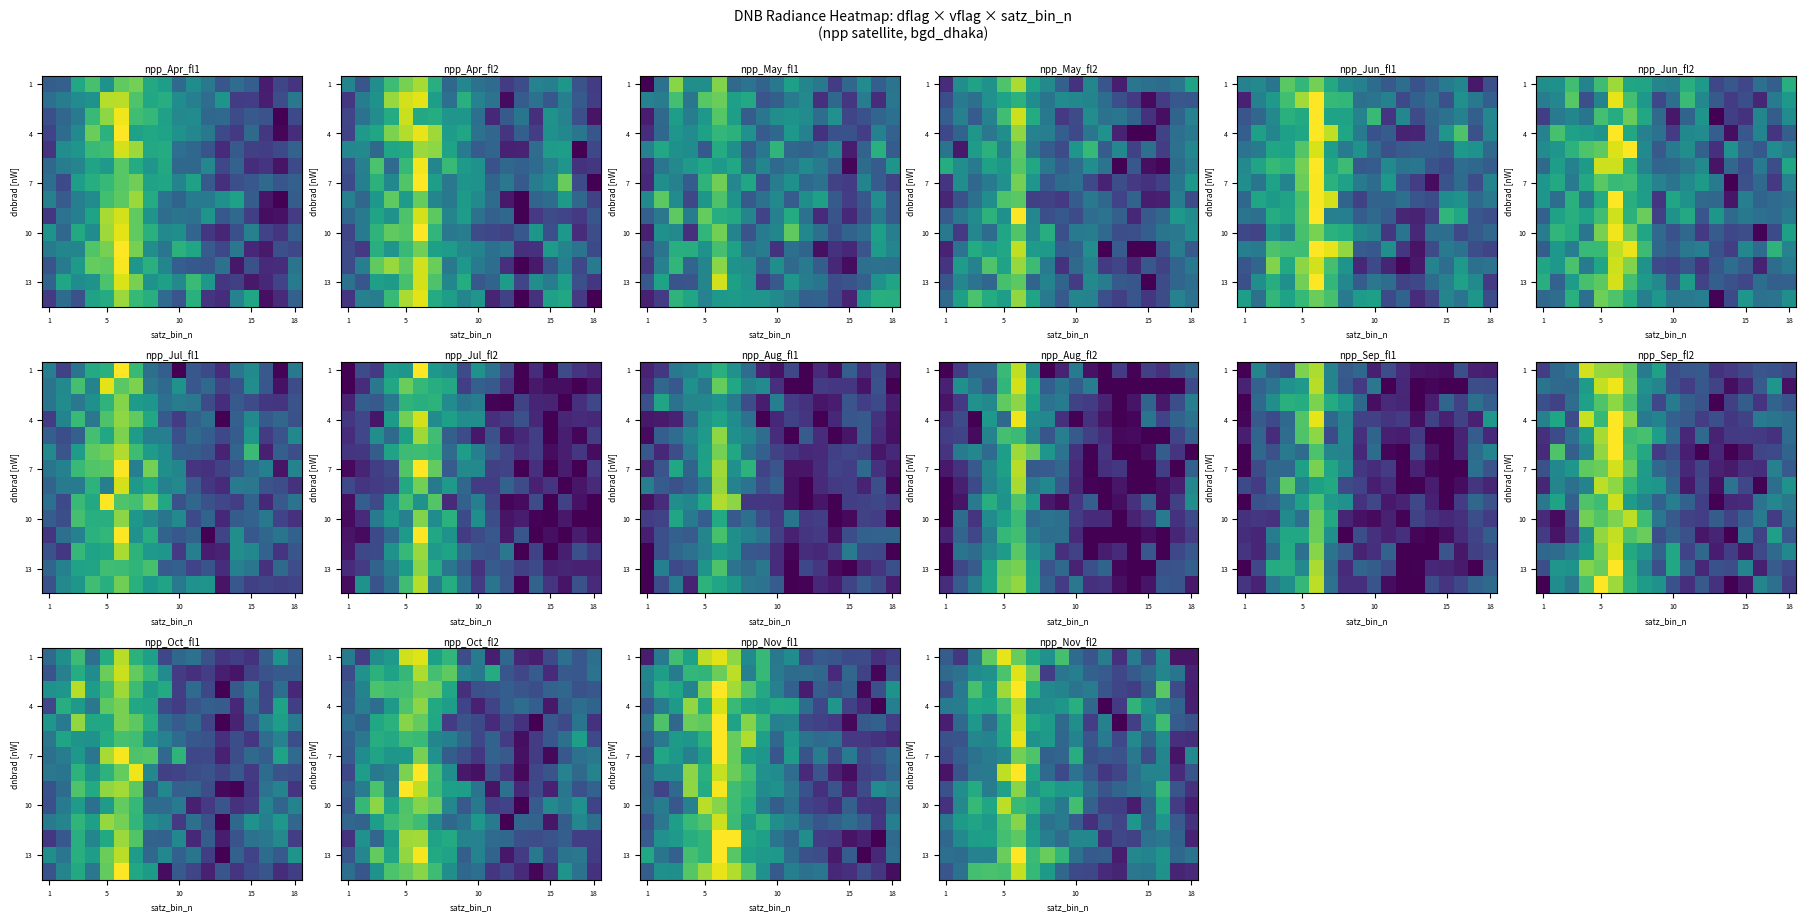

What is the minimum value shown in the chart?

1.5